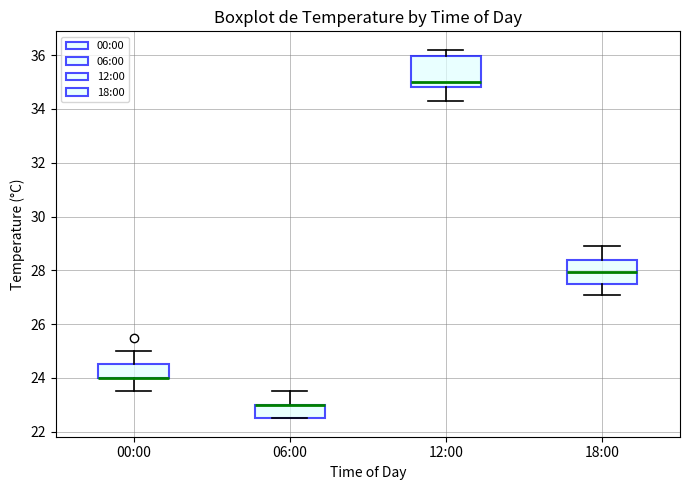

Where does the upper whisker of the box for 18:00 end on the y-axis? The values are not printed on the chart, so give them approximately, as read against the axis.

29.0